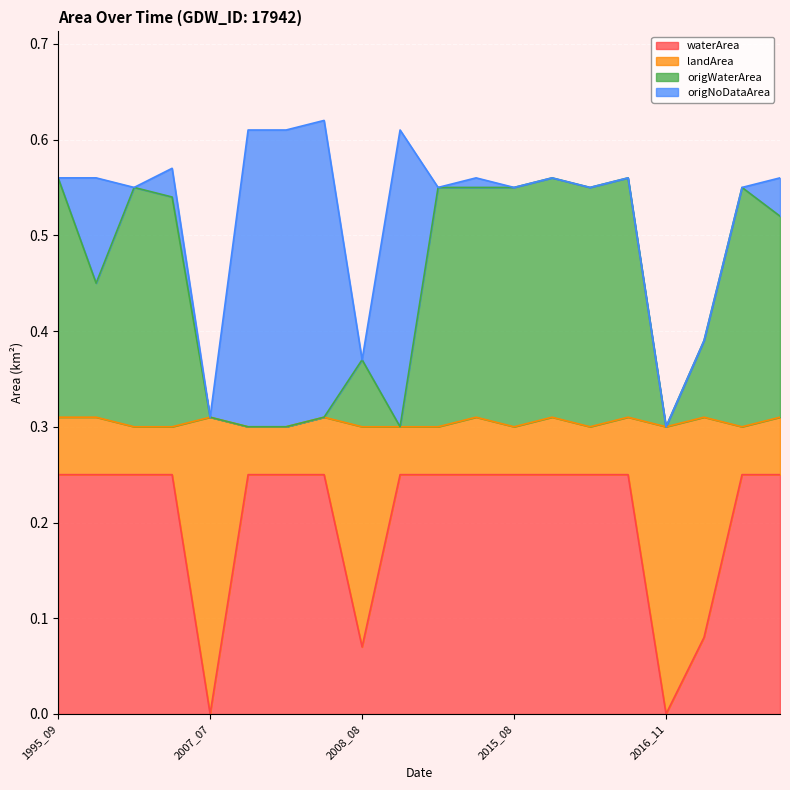

What are all the series names shown in the legend?

waterArea, landArea, origWaterArea, origNoDataArea